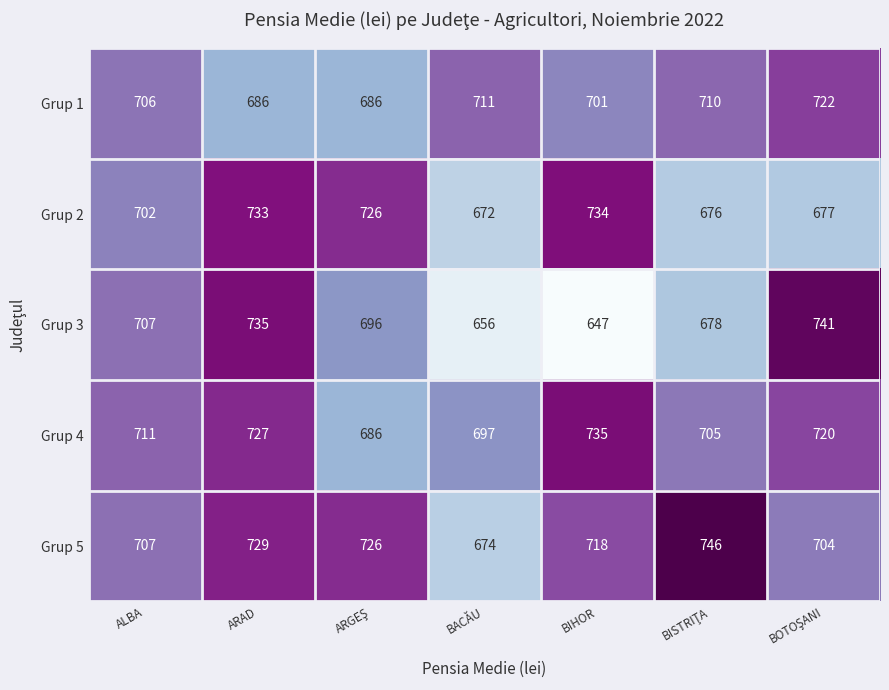

At which label is Grup 2 closest to 703?

ALBA